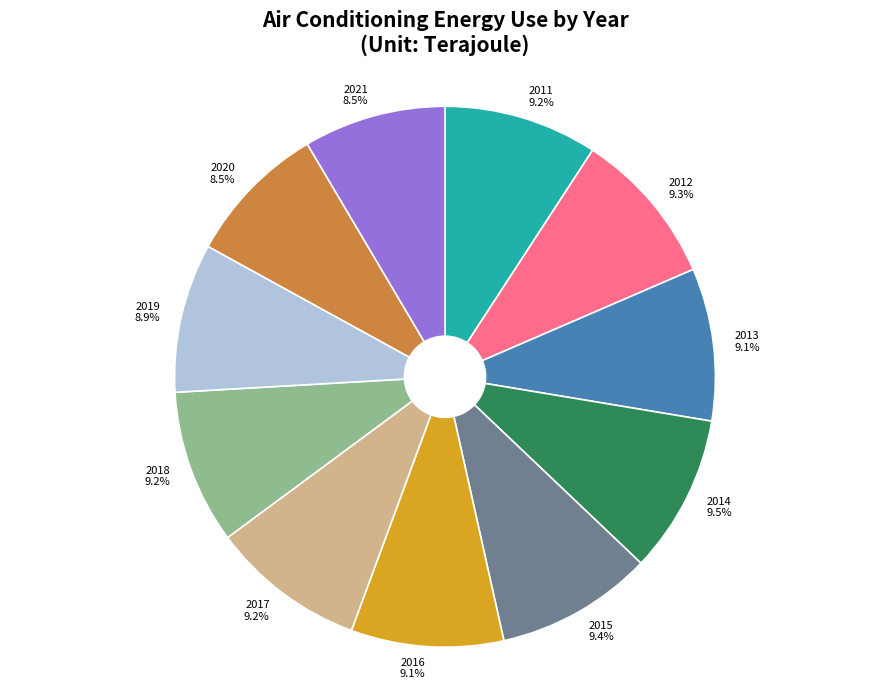

What is the ratio of the value at 2011 to the value at 2020?

1.1